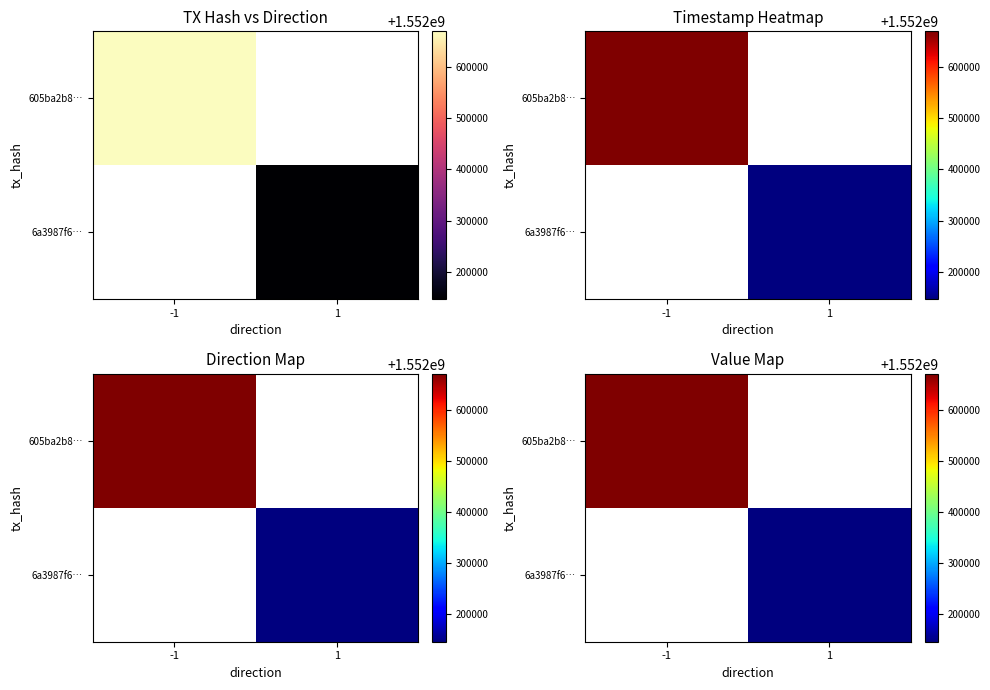

What is the highest value of the 605ba2b8… series?

1552669999.0